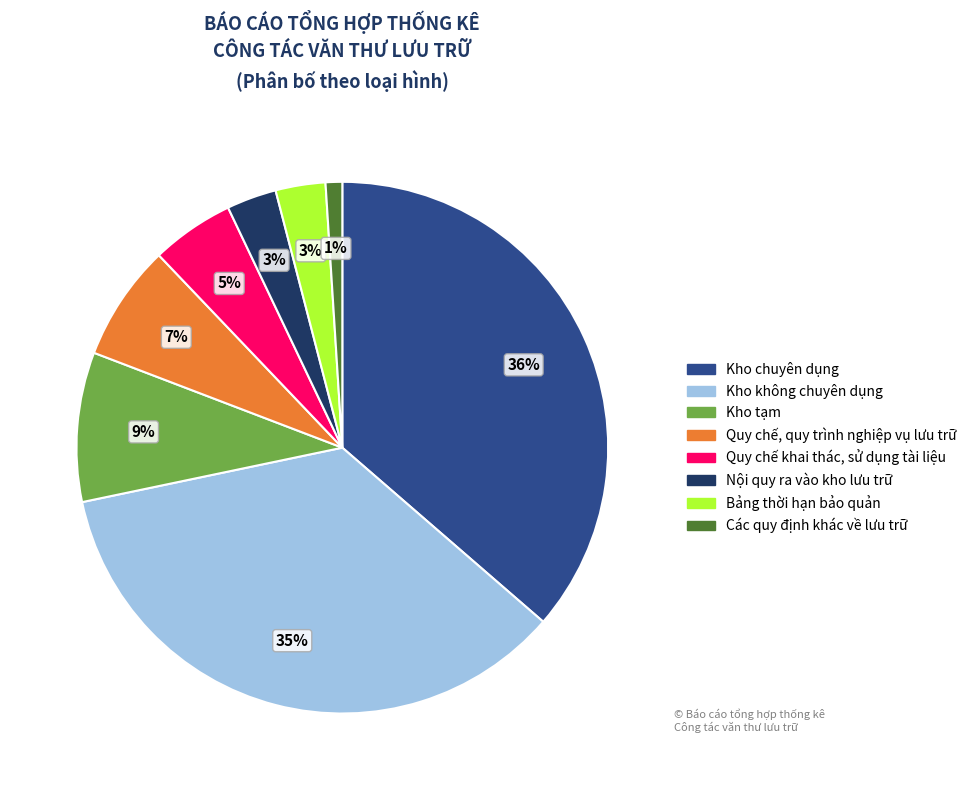

To the nearest percent, what is the difference between the Quy chế, quy trình nghiệp vụ lưu trữ and Kho chuyên dụng slice percentages?

29%